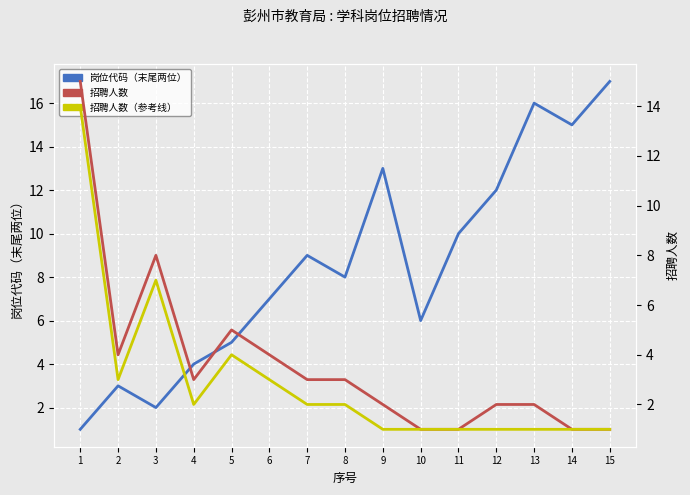

Reading right to left, extract all data points from this chart.

岗位代码 (偏移值): 15=17	14=15	13=16	12=12	11=10	10=6	9=13	8=8	7=9	6=7	5=5	4=4	3=2	2=3	1=1
招聘人数: 15=1	14=1	13=2	12=2	11=1	10=1	9=2	8=3	7=3	6=4	5=5	4=3	3=8	2=4	1=15
招聘人数(参考): 15=1	14=1	13=1	12=1	11=1	10=1	9=1	8=2	7=2	6=3	5=4	4=2	3=7	2=3	1=14